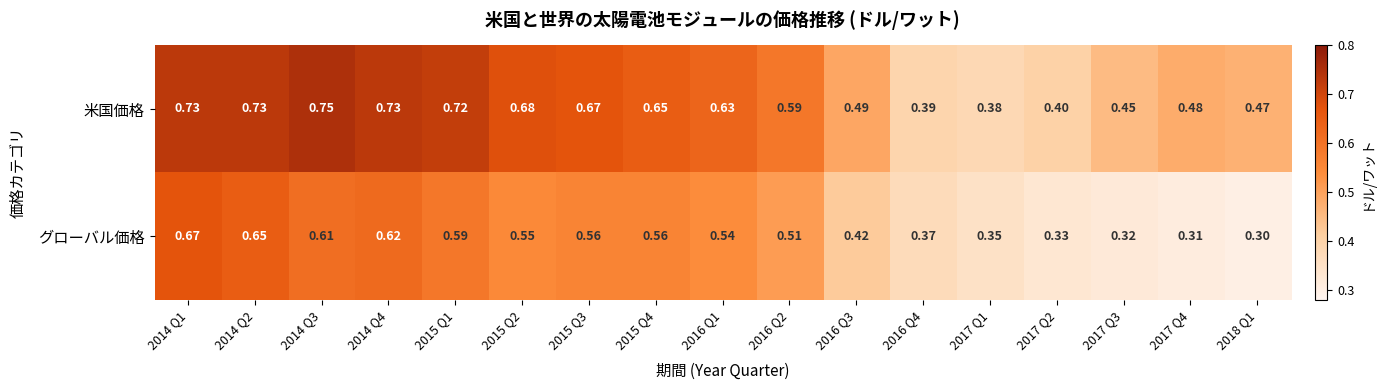

Is the value of 米国価格 at 2016 Q3 greater than the value of グローバル価格 at 2015 Q2?

No